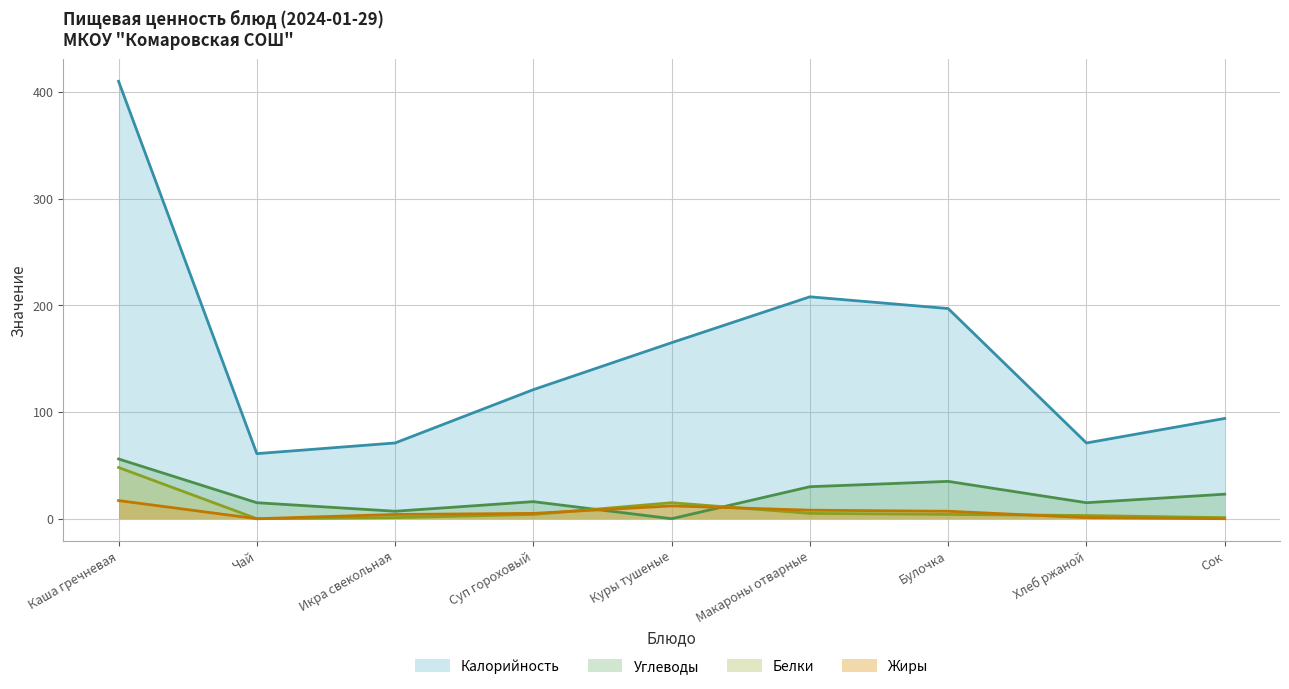

How many data points in Белки are less than 4?

4